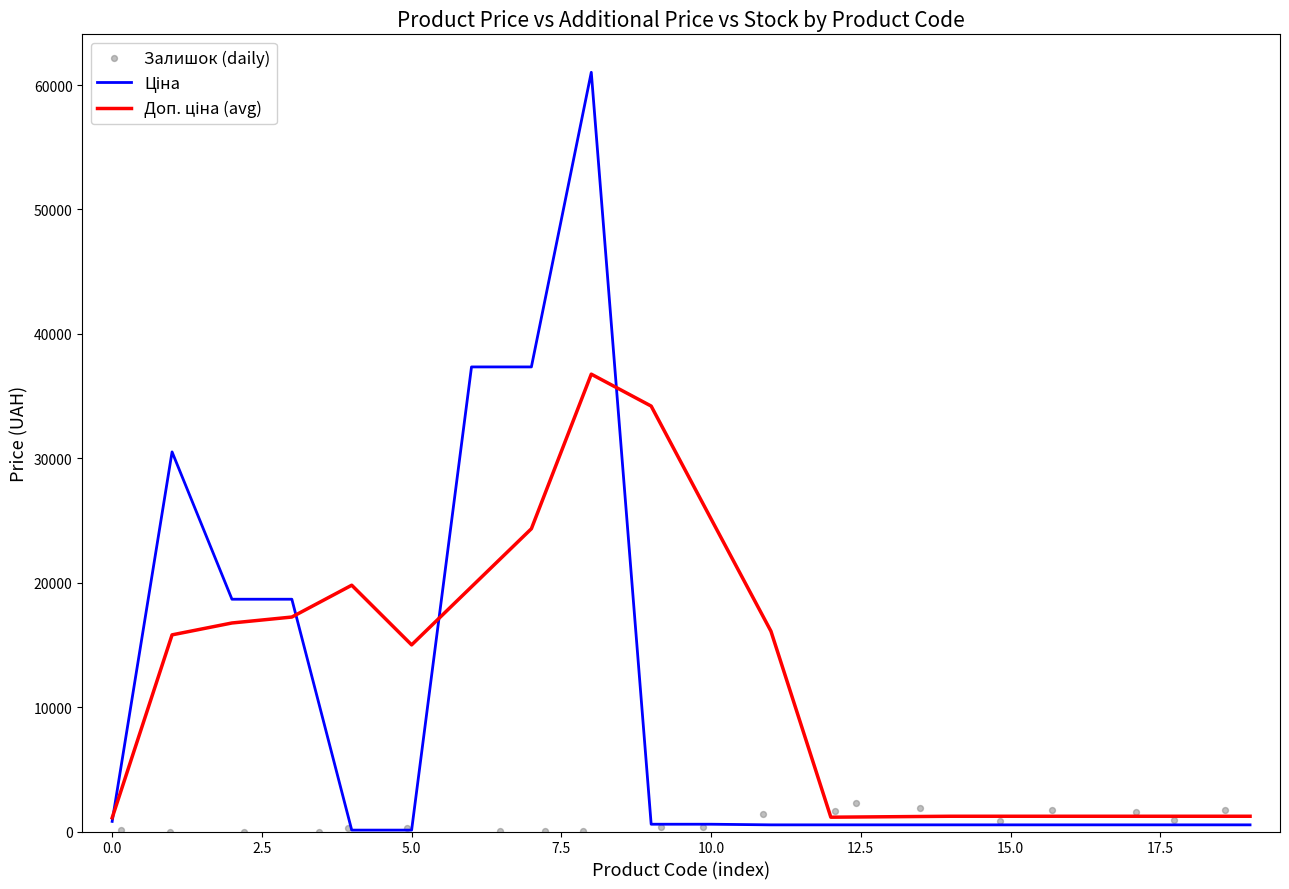

Which series has the largest Y range (max minus min)?

Ціна